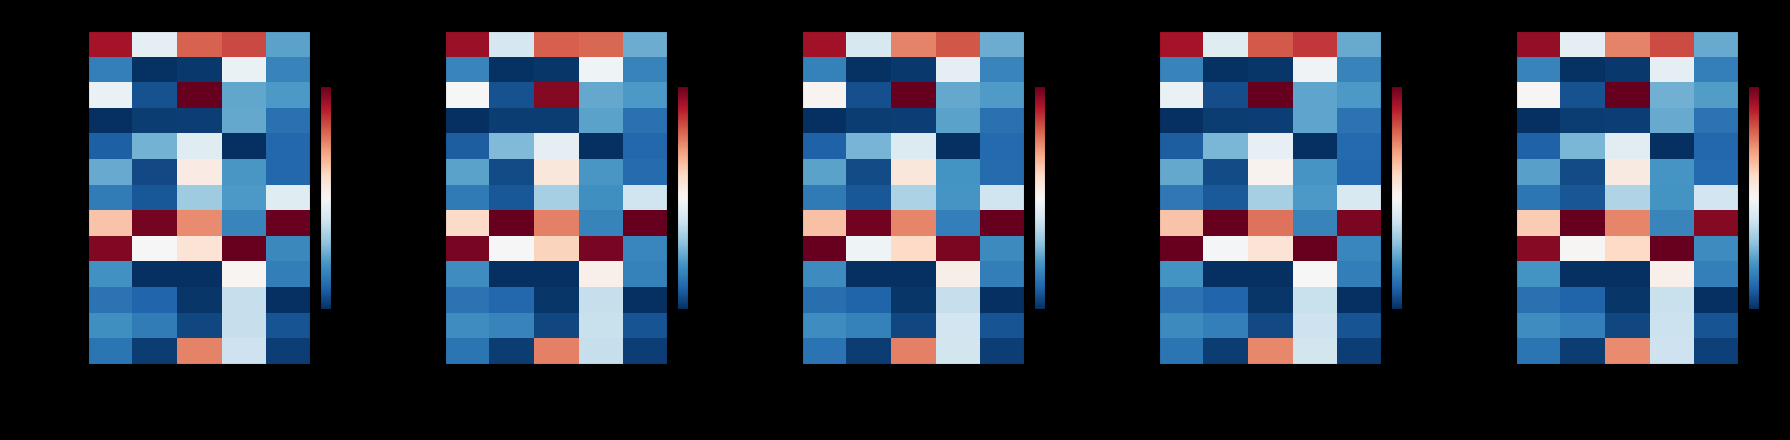

What is the sum of the Завтрак values at Жиры and Цена?

29.9